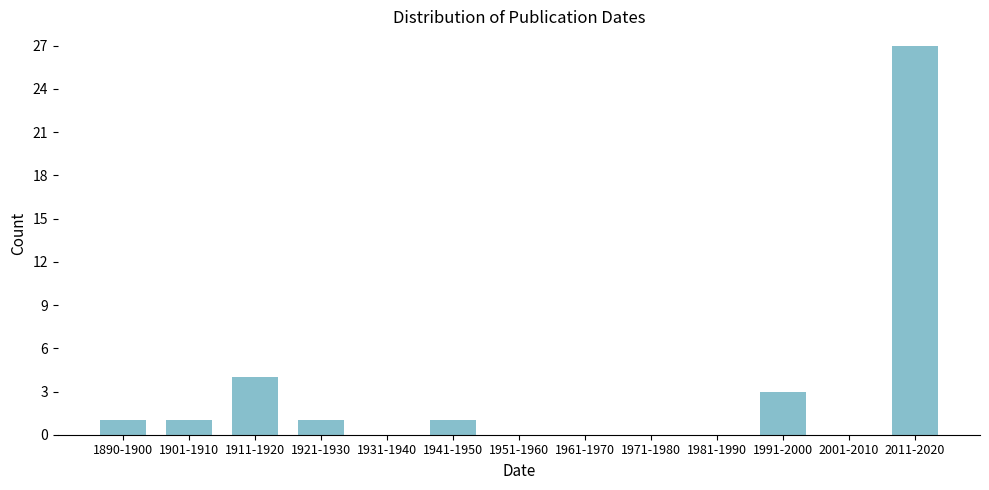

Reading left to right, what are all the values shown in this chart?

1890-1900=1	1901-1910=1	1911-1920=4	1921-1930=1	1931-1940=0	1941-1950=1	1951-1960=0	1961-1970=0	1971-1980=0	1981-1990=0	1991-2000=3	2001-2010=0	2011-2020=27